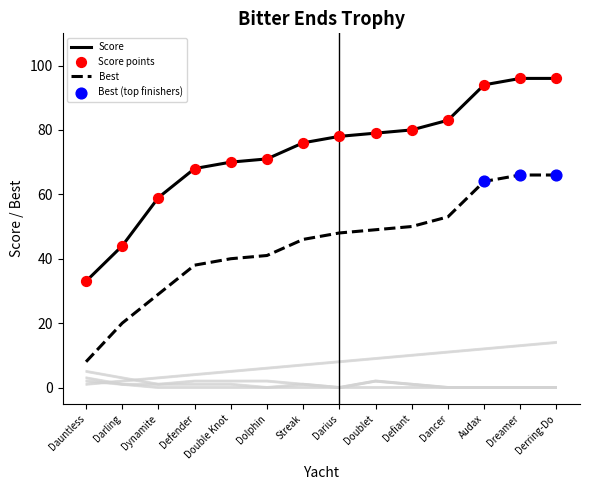

Which series reaches the minimum Y coordinate?

total flags